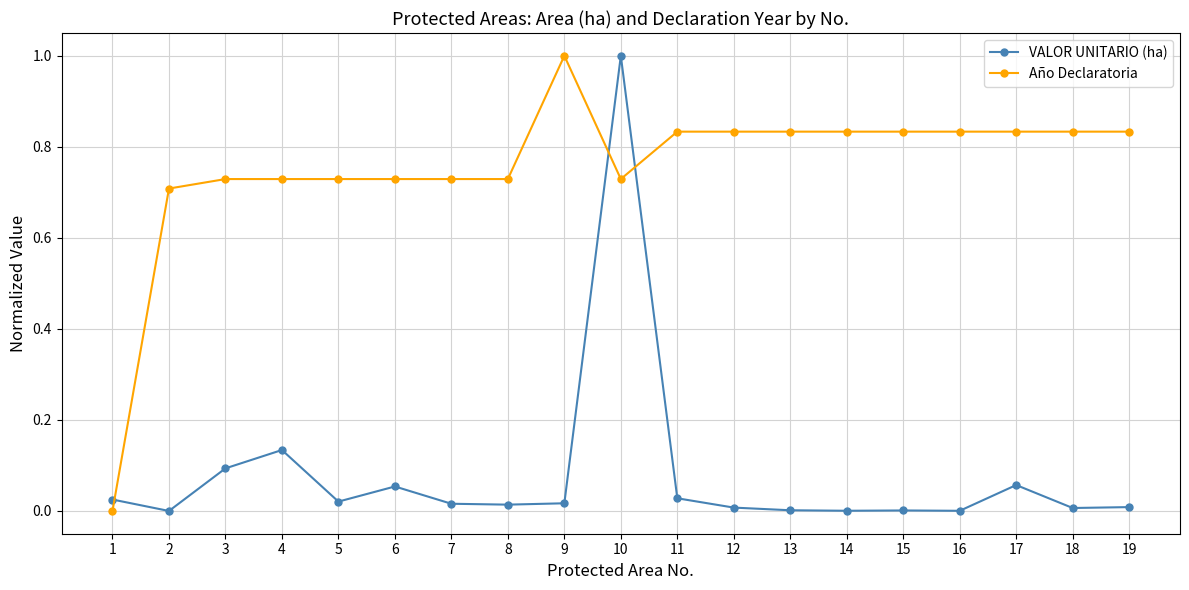

What is the difference between the maximum and minimum values in the VALOR UNITARIO (ha) series?

1.0